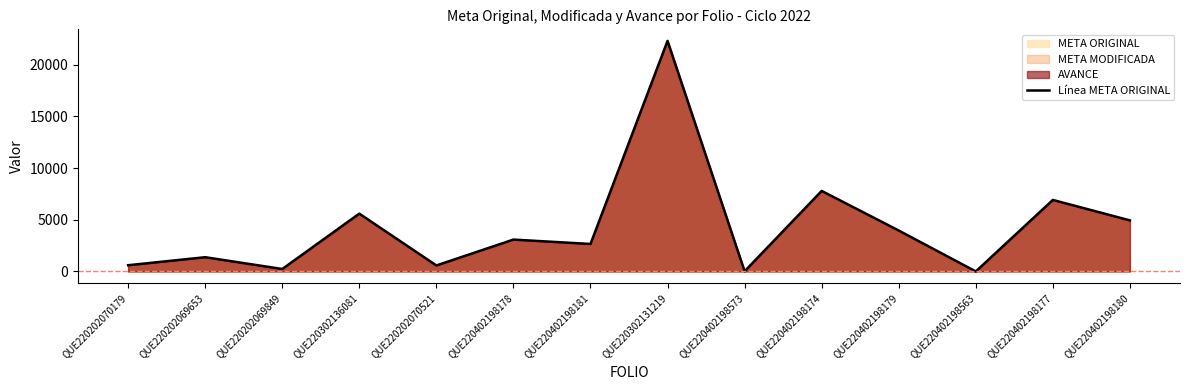

At which category does the chart reach its minimum across all series?

QUE220402198563